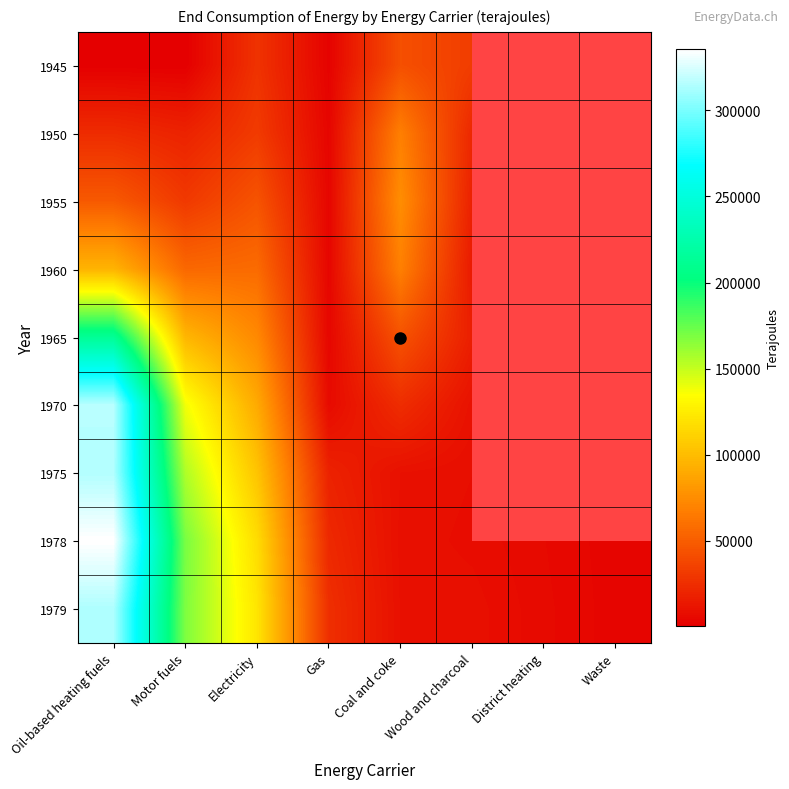

What is the total value across all series at Wood and charcoal?

139490.0